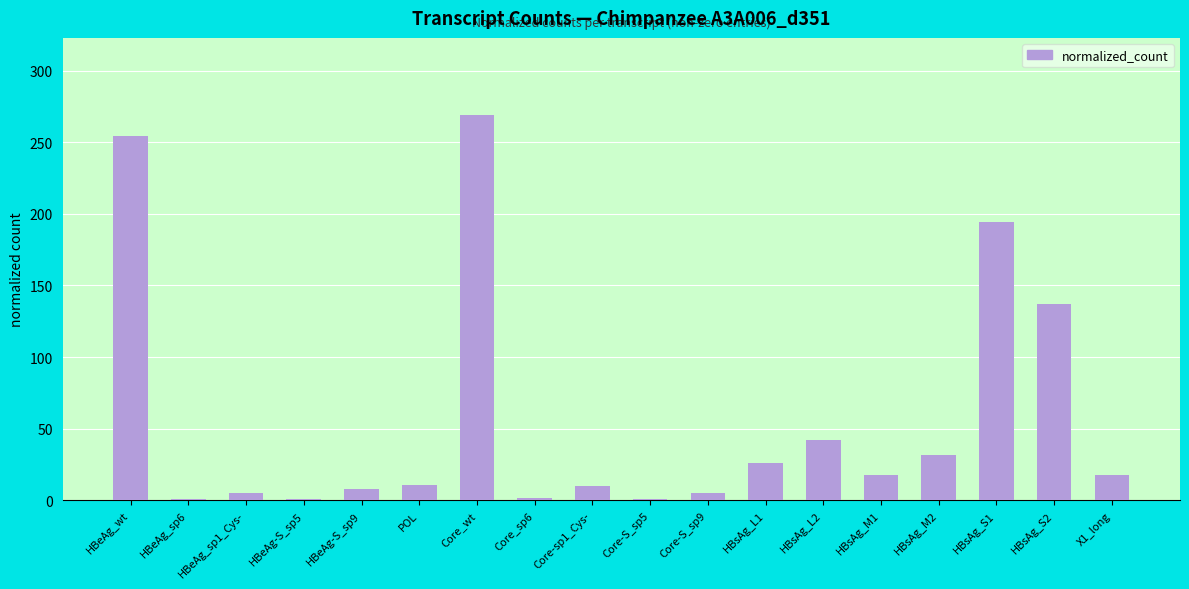

Which label corresponds to the largest value in the chart?

Core_wt